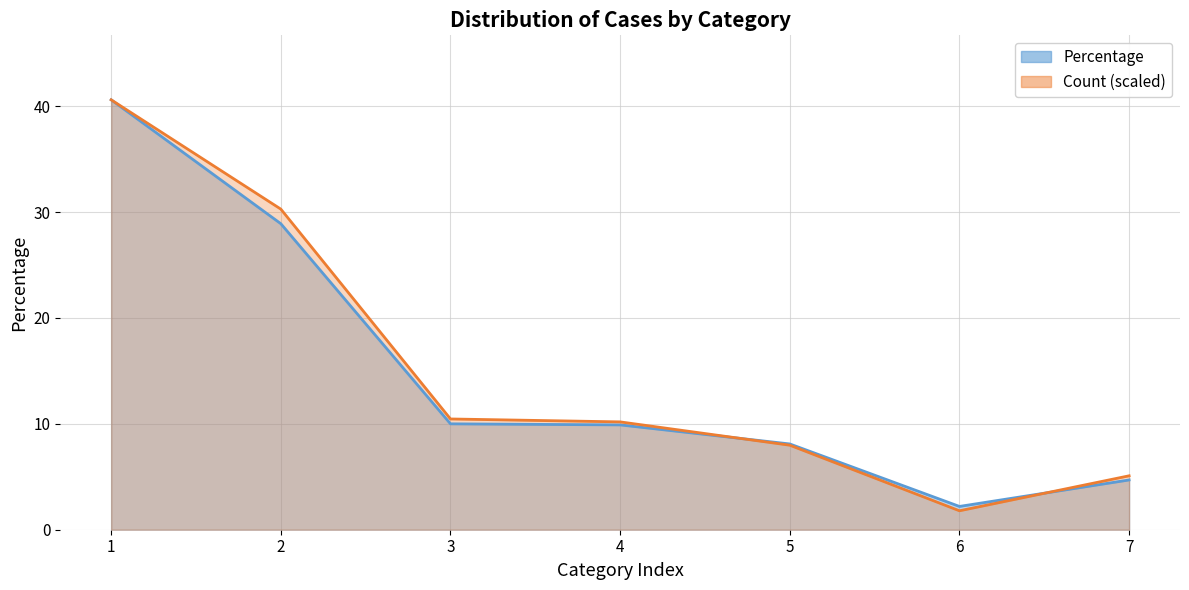

What is the sum of the Count values at 7 and 6?

6.9